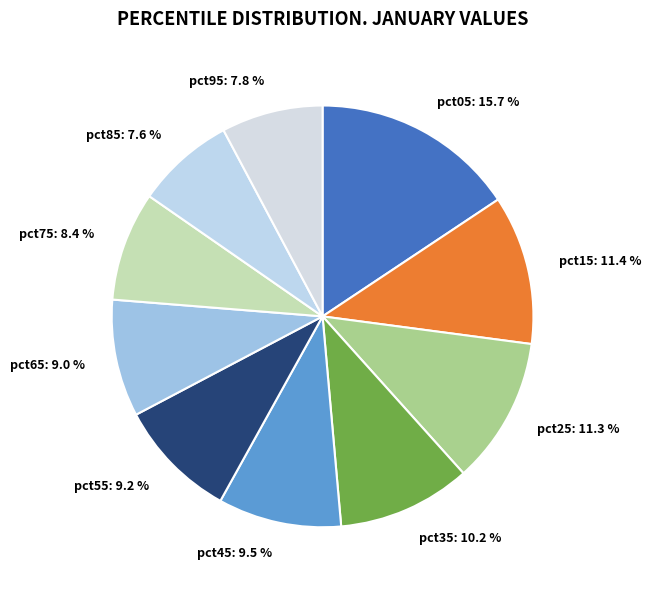

Is it true that pct15 is 11% of the pie?

True